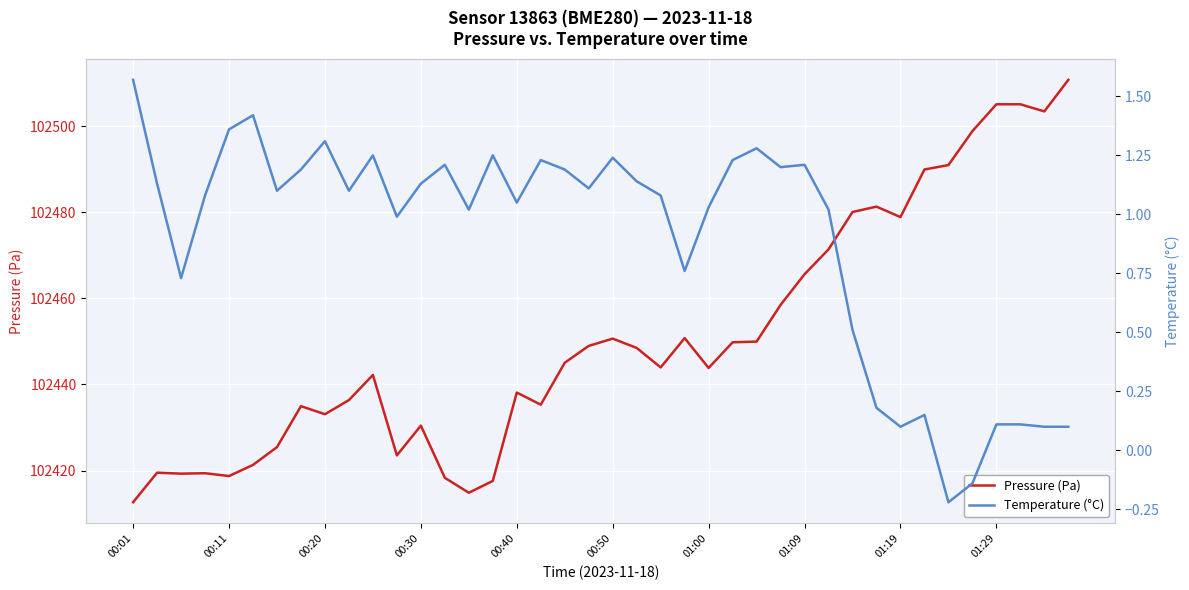

True or false: Pressure (Pa) has a value of 175004.8 at 39.

False